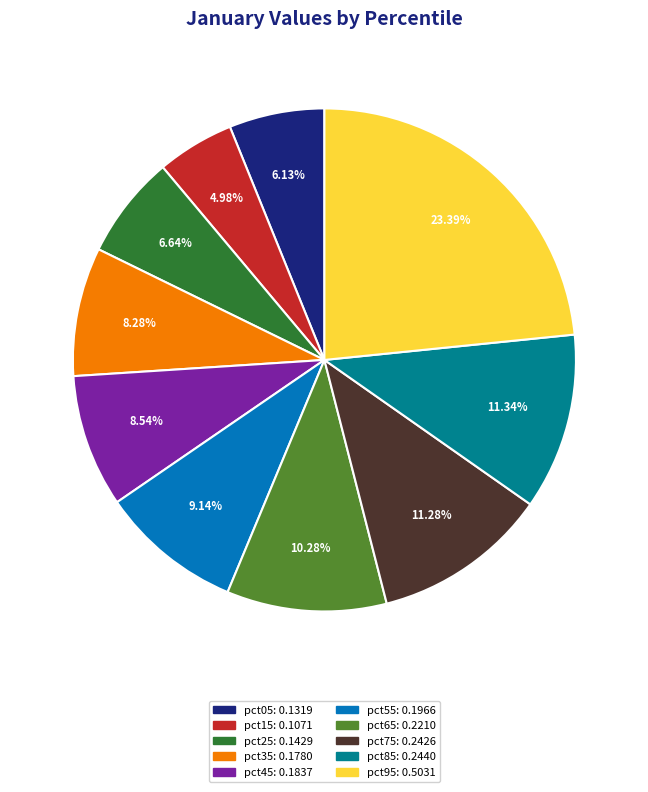

To the nearest percent, what percentage of the pie is pct85?

11%